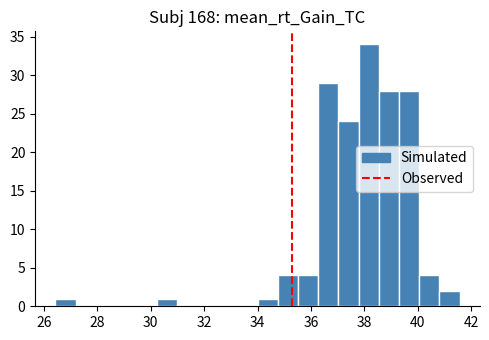

Around what value on the x-axis is the tallest bar? Give the approximate position of its centre, as read against the axis.

38.2